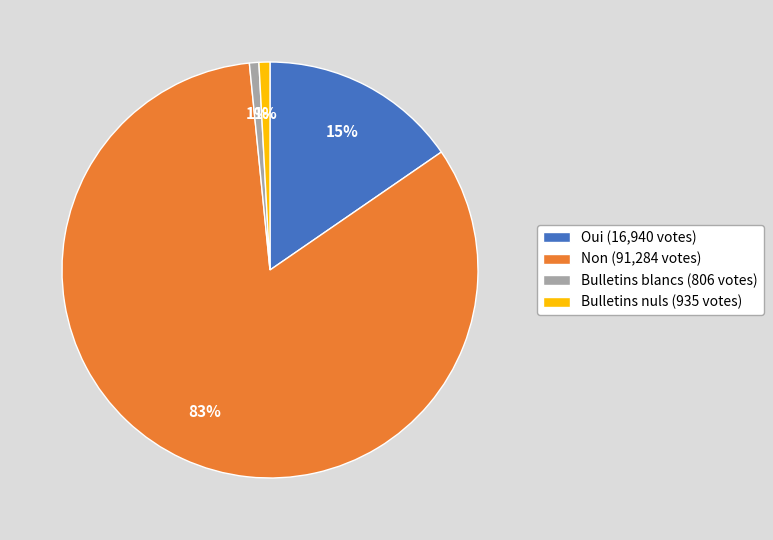

Count the number of slices in the pie.

4